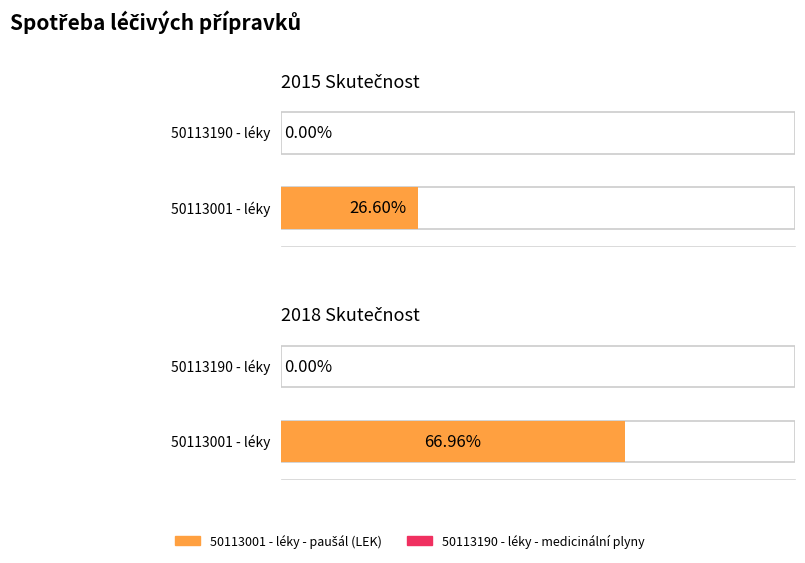

At 2018 Skutečnost, list the series in order from largest to smallest.

50113001 - léky - paušál (LEK), 50113190 - léky - medicinální plyny